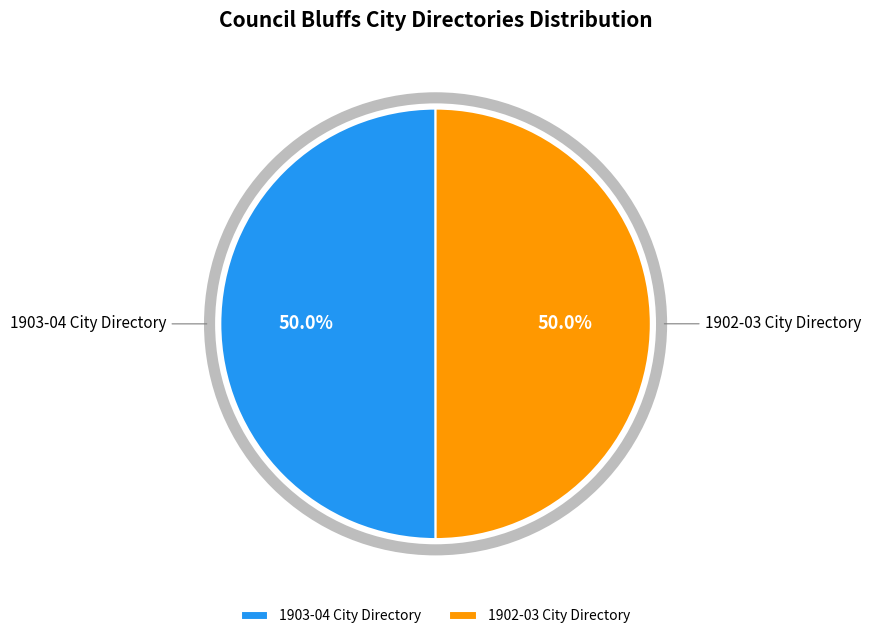

To the nearest percent, what is the combined percentage of 1903-04 City Directory and 1902-03 City Directory?

100%